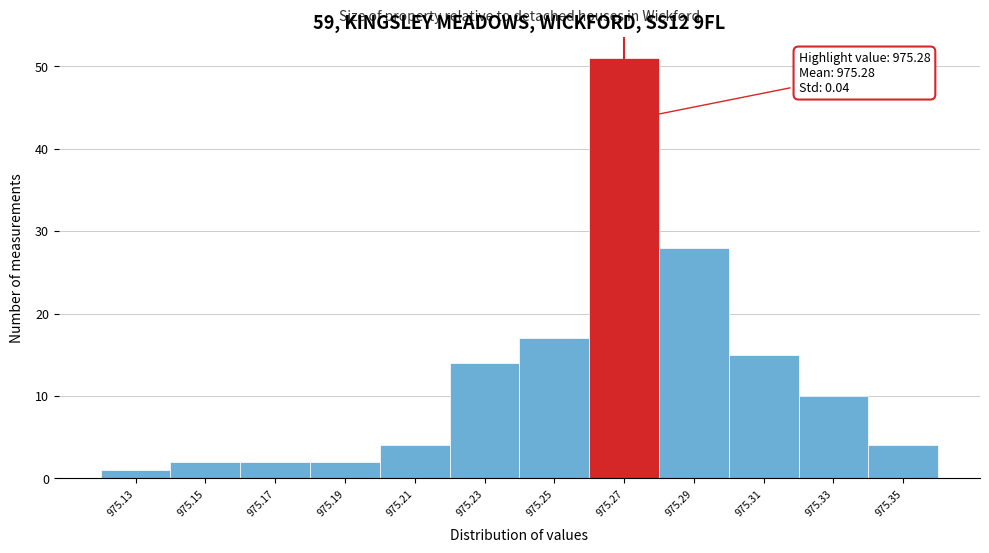

Reading right to left, transcribe all the data shown in this chart.

4	10	15	28	51	17	14	4	2	2	2	1